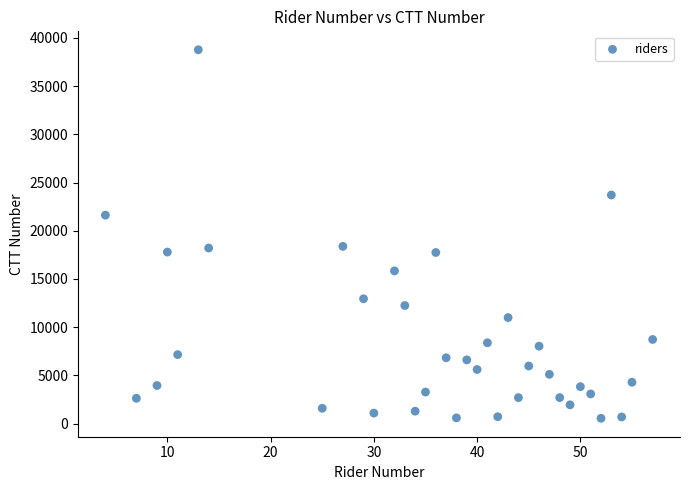

What is the range of Y values (max minus min)?

38236